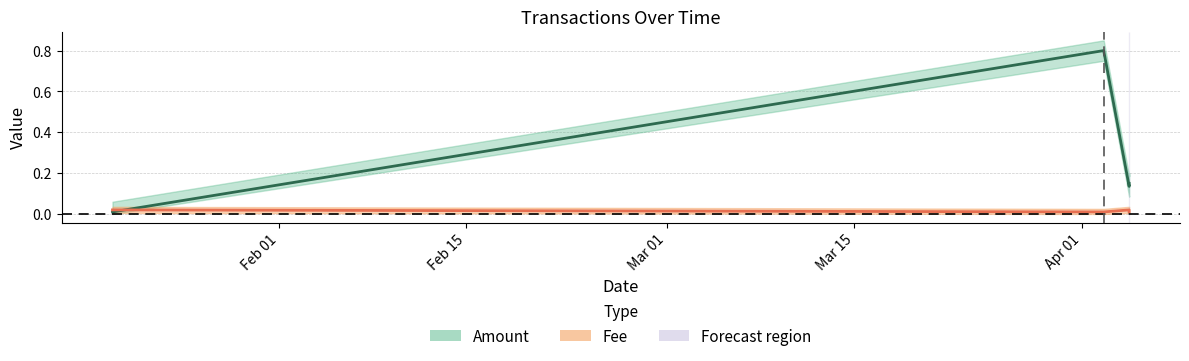

Does the chart have visible grid lines?

Yes